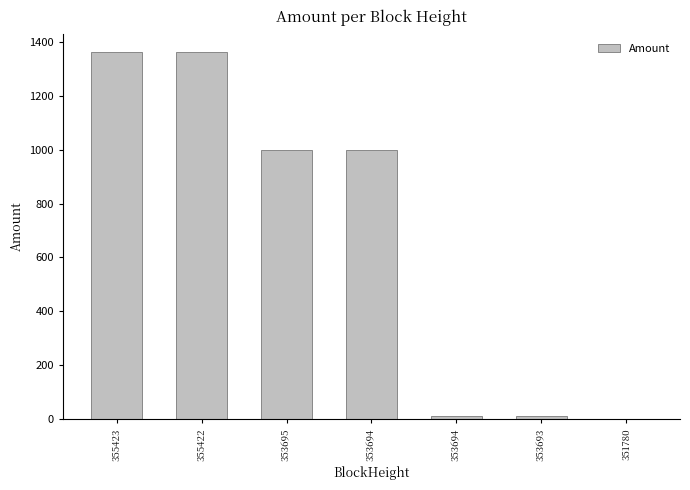

Count the number of values greater than 999.

4